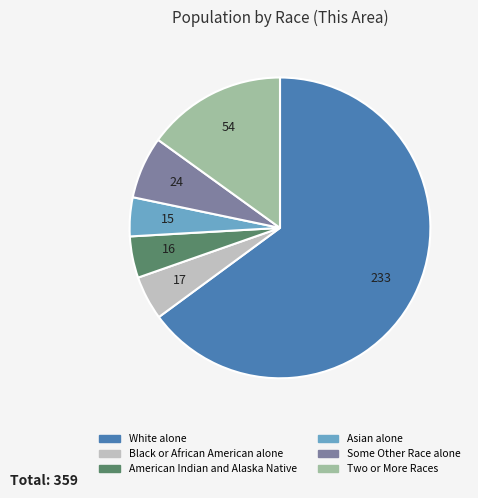

Count the number of slices in the pie.

6